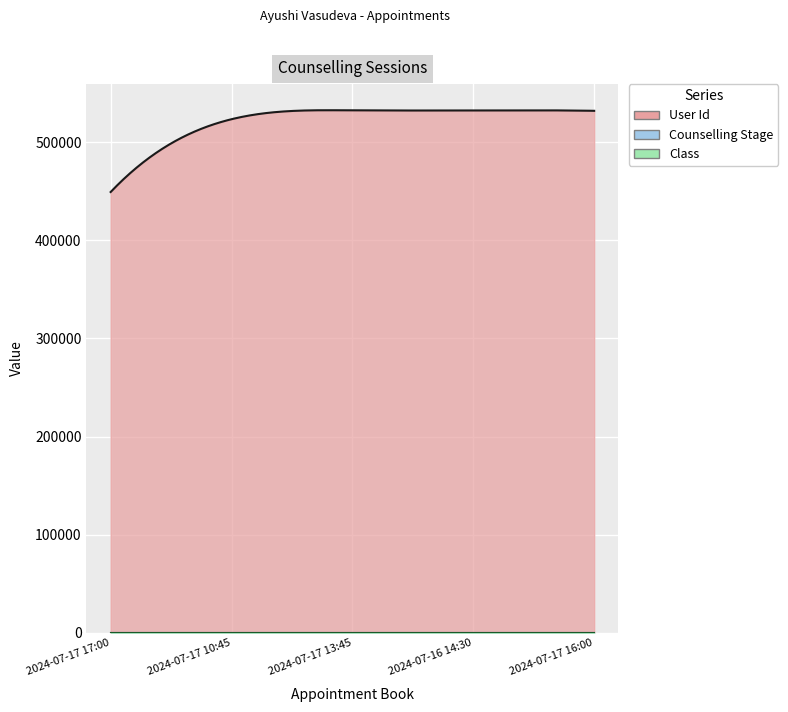

What is the spread (max minus min) of values at 2024-07-17 10:45?

523522